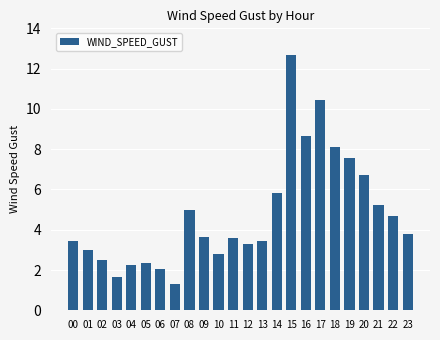

How many distinct data groups are displayed?

1